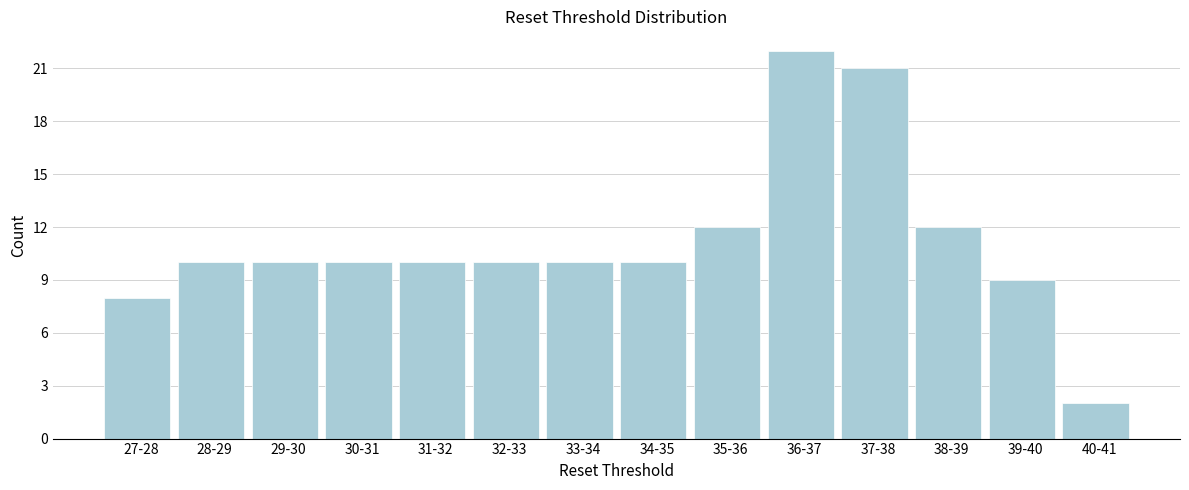

Reading right to left, what are all the values shown in this chart?

2	9	12	21	22	12	10	10	10	10	10	10	10	8